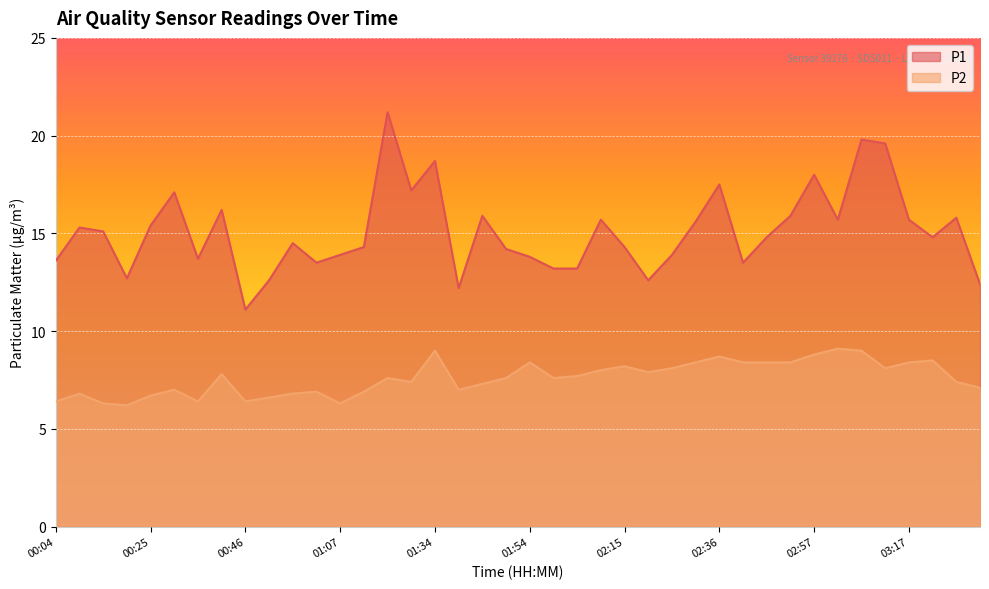

What are all the series names shown in the legend?

P1, P2